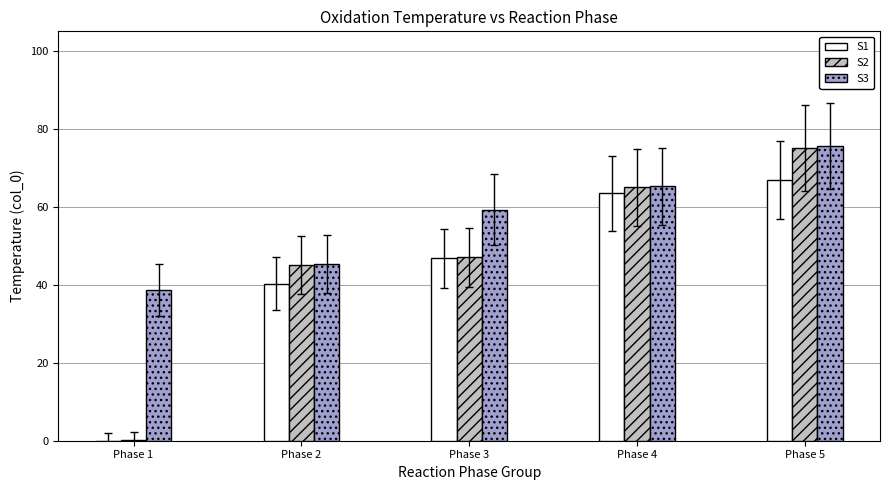

Is the value of S1 at Phase 2 greater than the value of S2 at Phase 5?

No